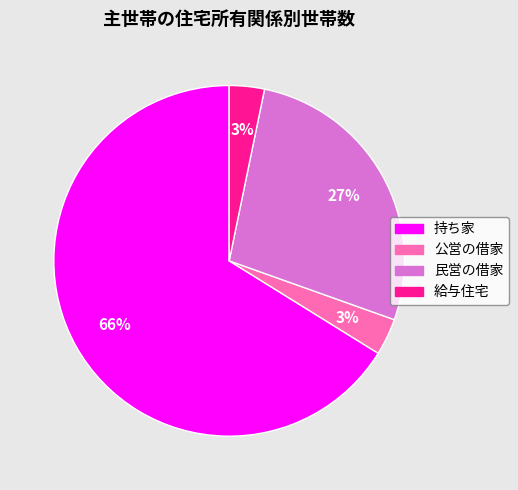

Between 公営の借家 and 民営の借家, which is larger?

民営の借家